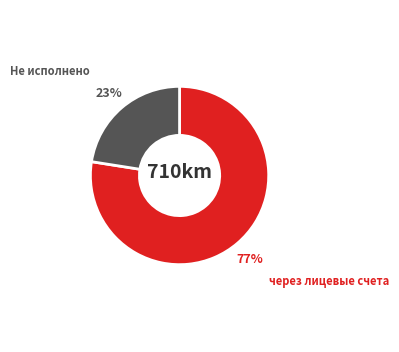

Combined, do через лицевые счета and Не исполнено account for over 50%?

Yes